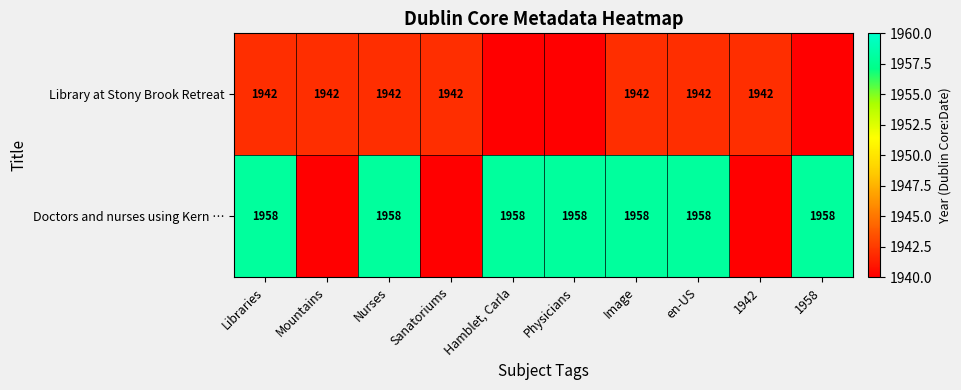

What is the difference between the highest and lowest values at Image?

16